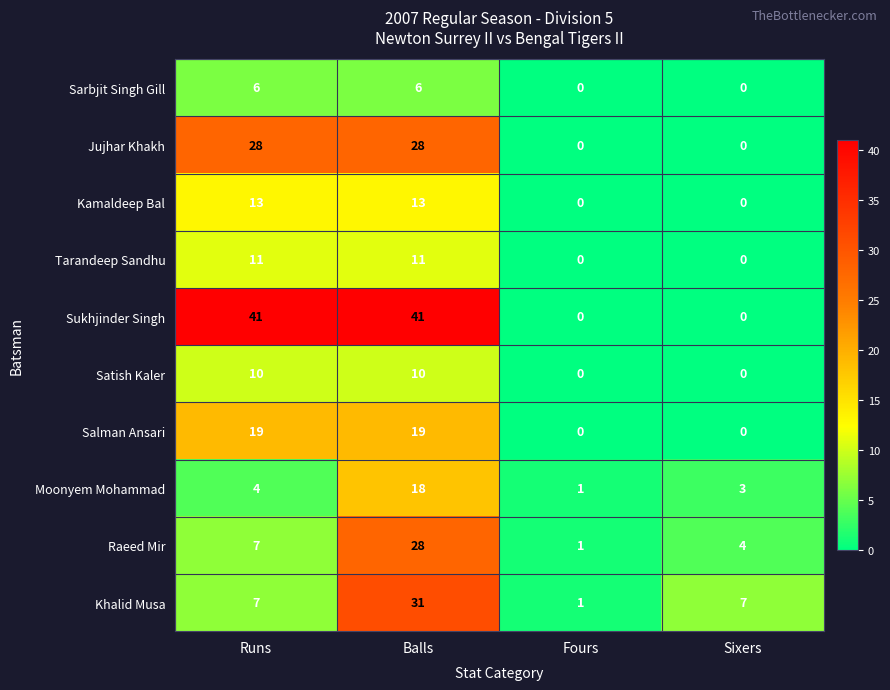

The value of Satish Kaler at Balls is 15. True or false?

False